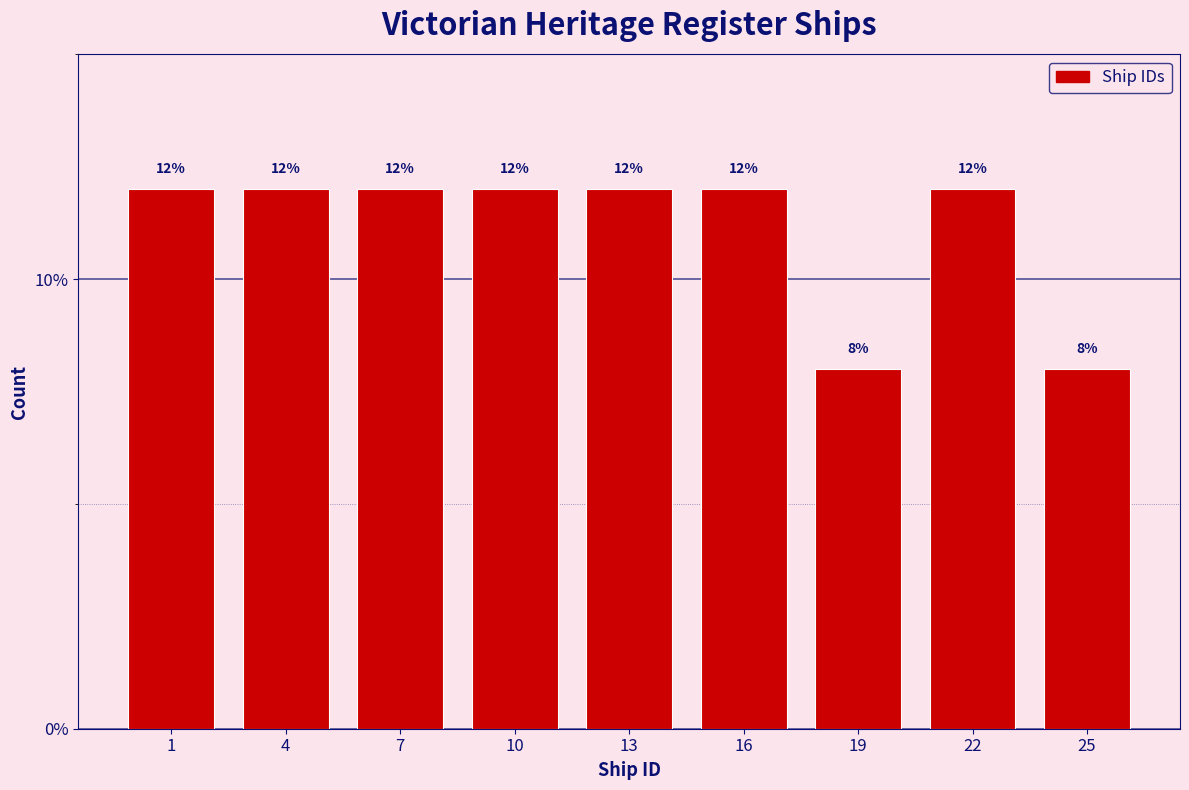

Reading left to right, list all the values displayed in this chart.

12	12	12	12	12	12	8	12	8